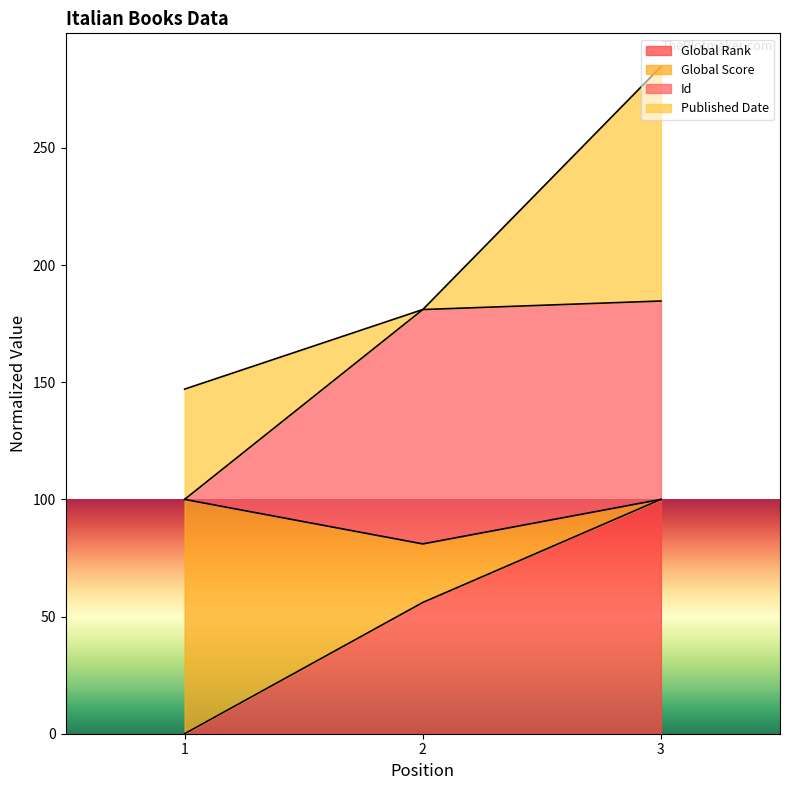

Reading left to right, transcribe the values for Global Rank.

0.0	56.0	100.0